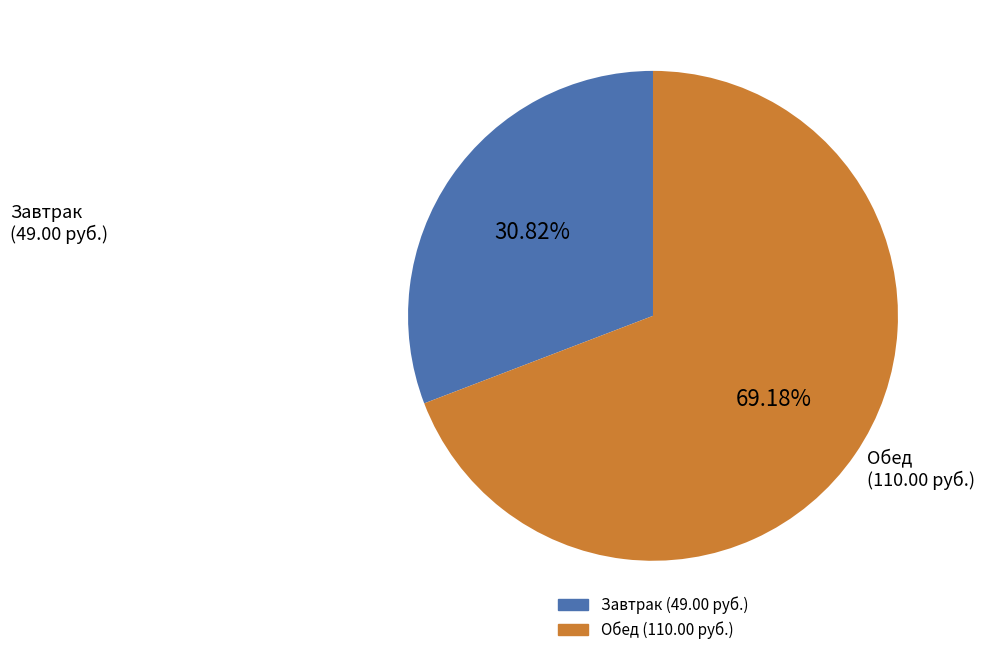

Is there a majority slice in this chart?

Yes